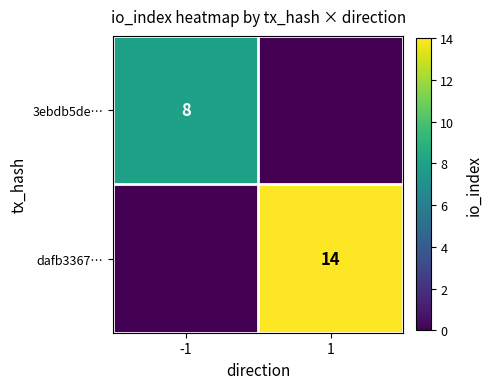

The 3ebdb5de… series shows 3 at -1. True or false?

False